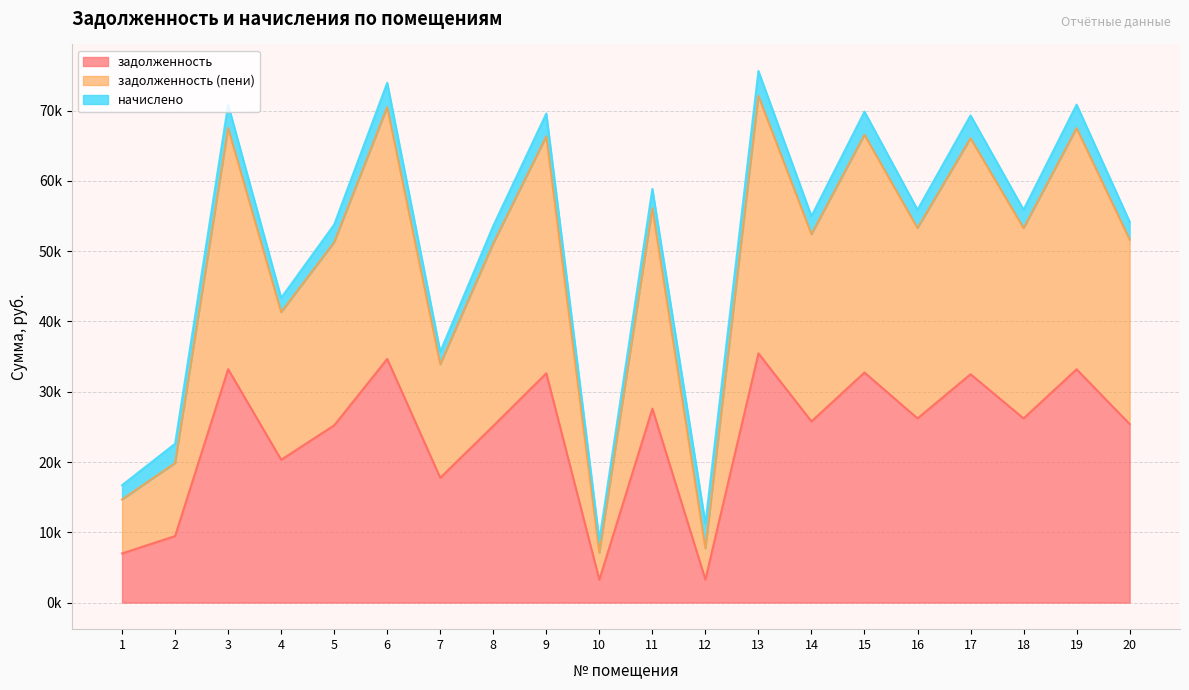

Where is the first local maximum for задолженность (пени)?

3